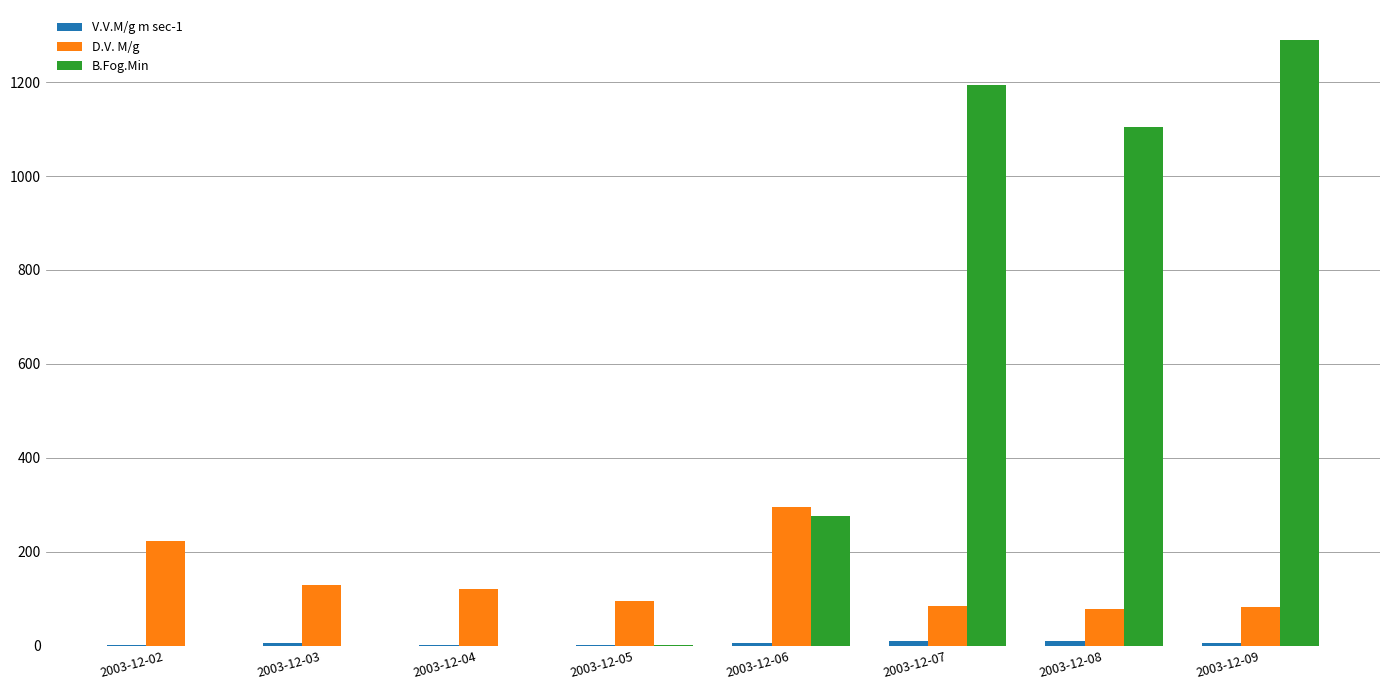

What is the sum of all D.V. M/g values?

1112.0